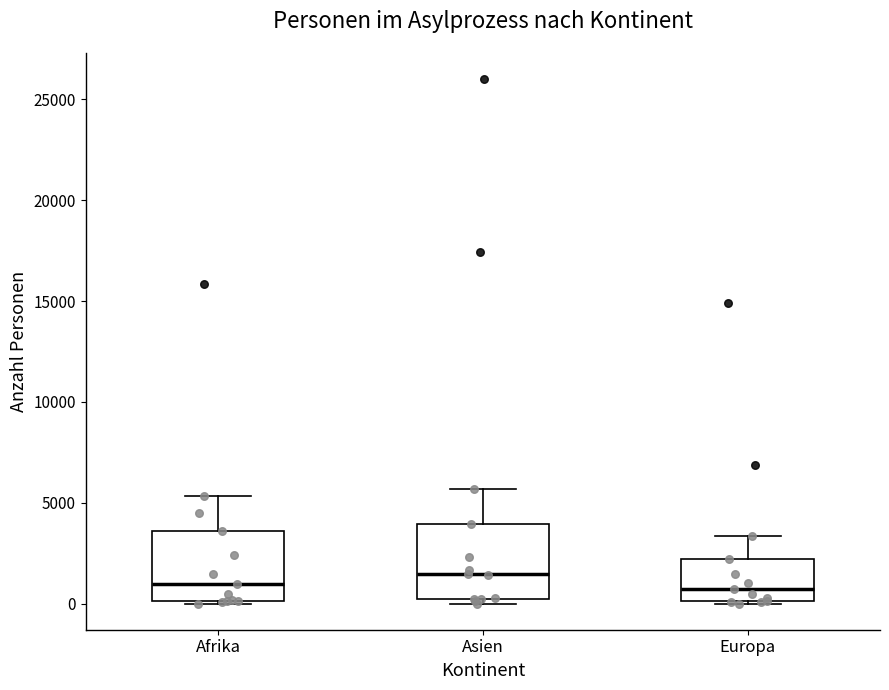

Where is the upper edge of the box for Asien on the y-axis? The values are not printed on the chart, so give them approximately, as read against the axis.

4000